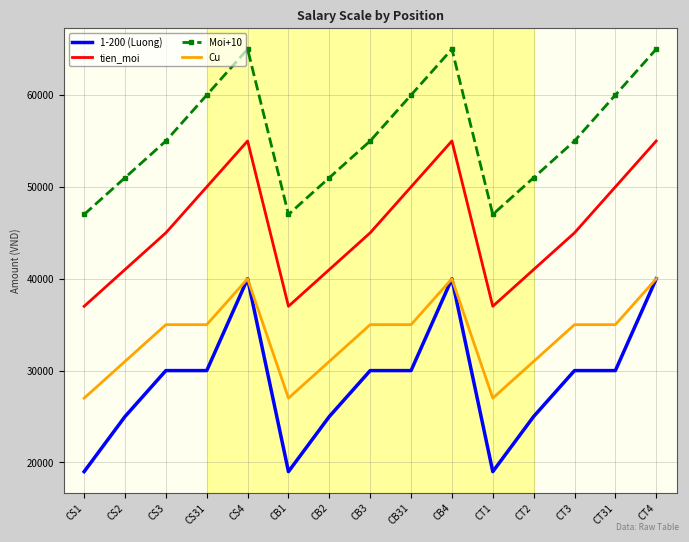

What is the approximate value of tien_moi at CS2?

41000